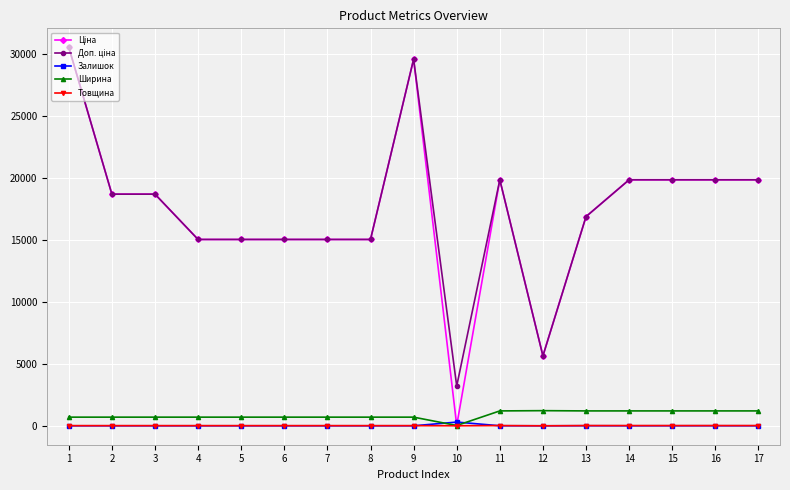

Is the value of Ширина at 6 greater than the value of Залишок at 9?

Yes